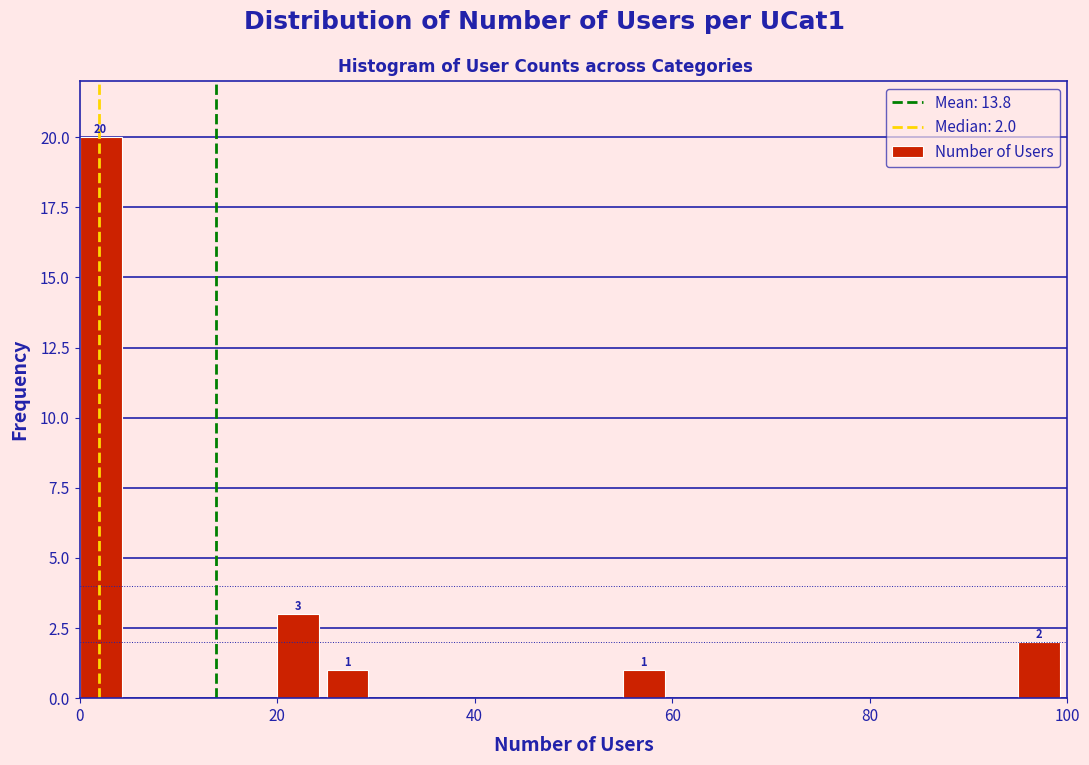

Around what value on the x-axis is the tallest bar? Give the approximate position of its centre, as read against the axis.

2